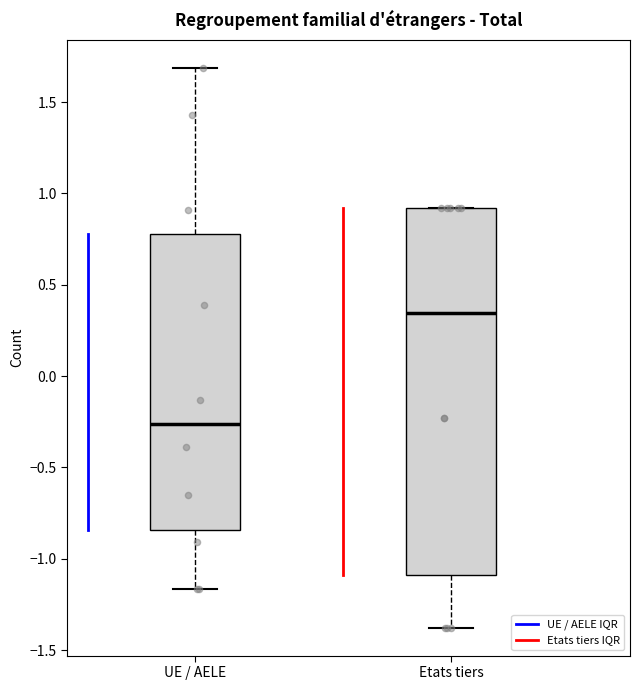

Where does the lower whisker of the box for UE / AELE end on the y-axis? The values are not printed on the chart, so give them approximately, as read against the axis.

-1.15